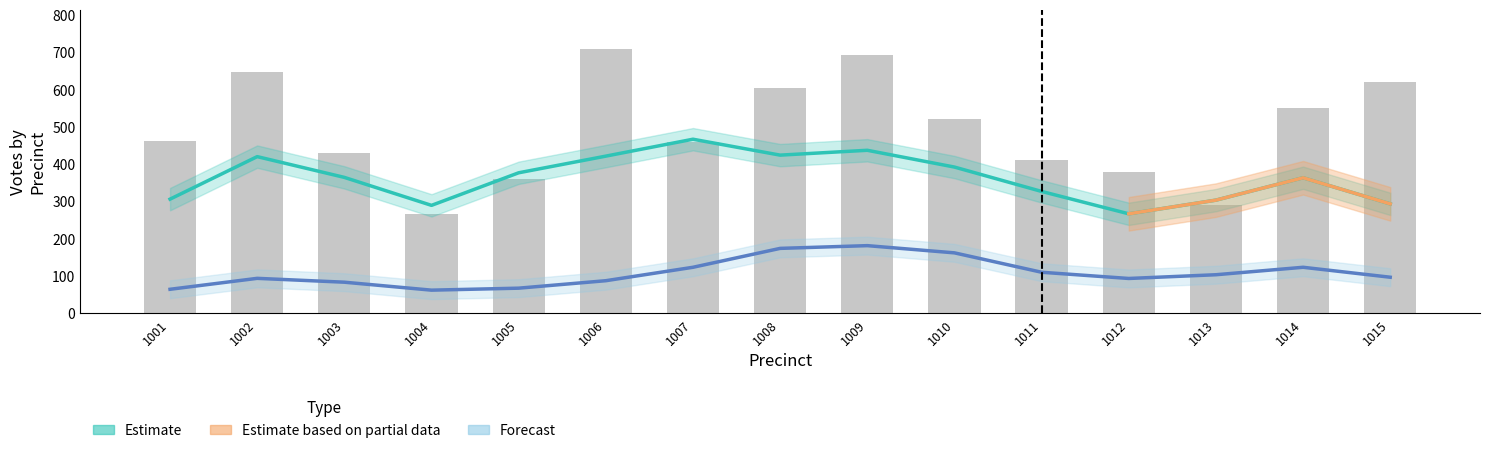

What is the minimum value for Turnout?

265